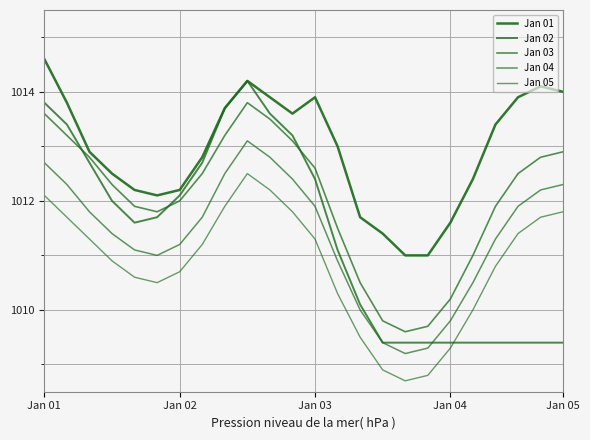

At which category is the sum across all series the highest?

9